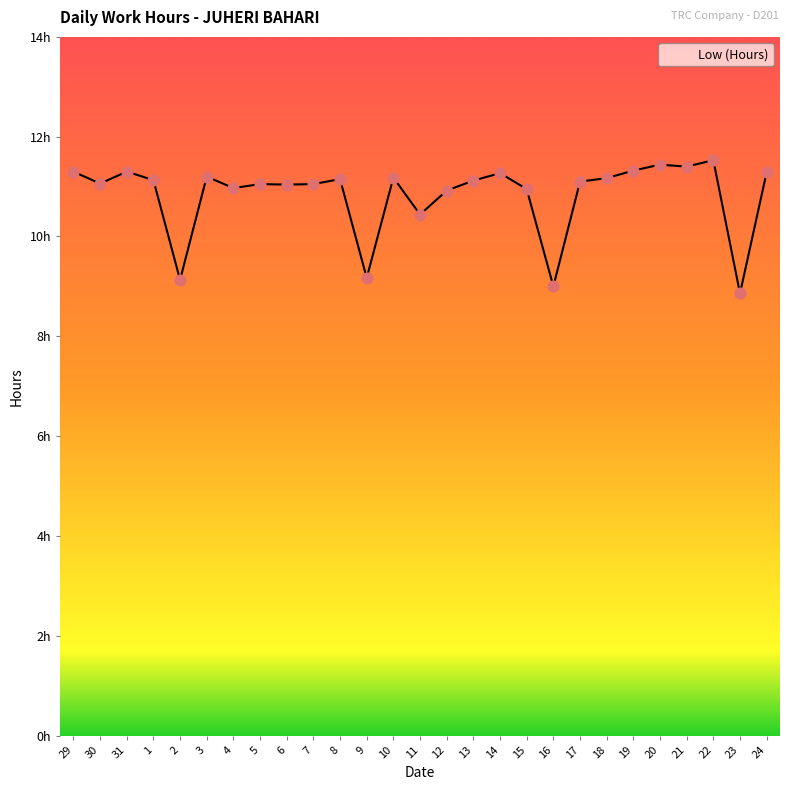

Approximately how many times larger is the value at 16 compared to 18?

0.8